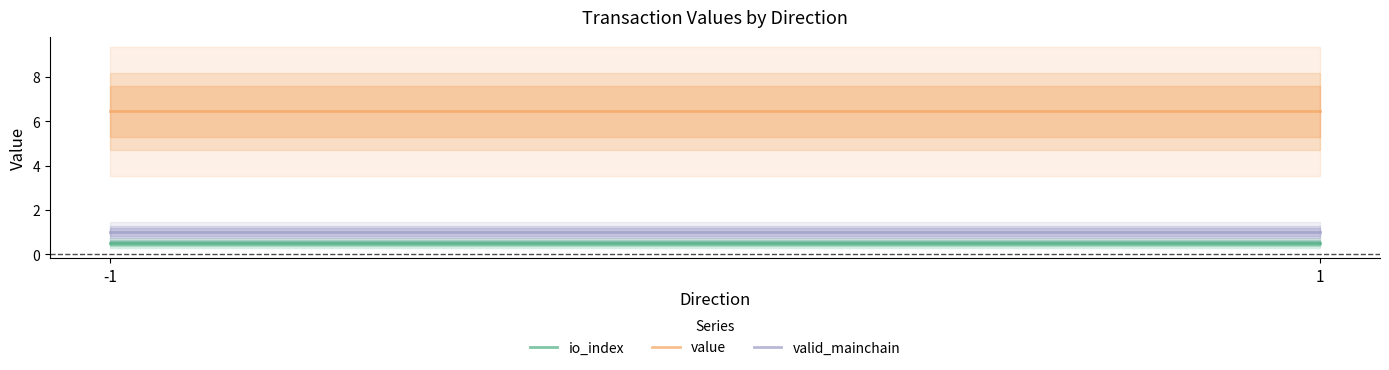

Which series has the largest range (max minus min)?

io_index